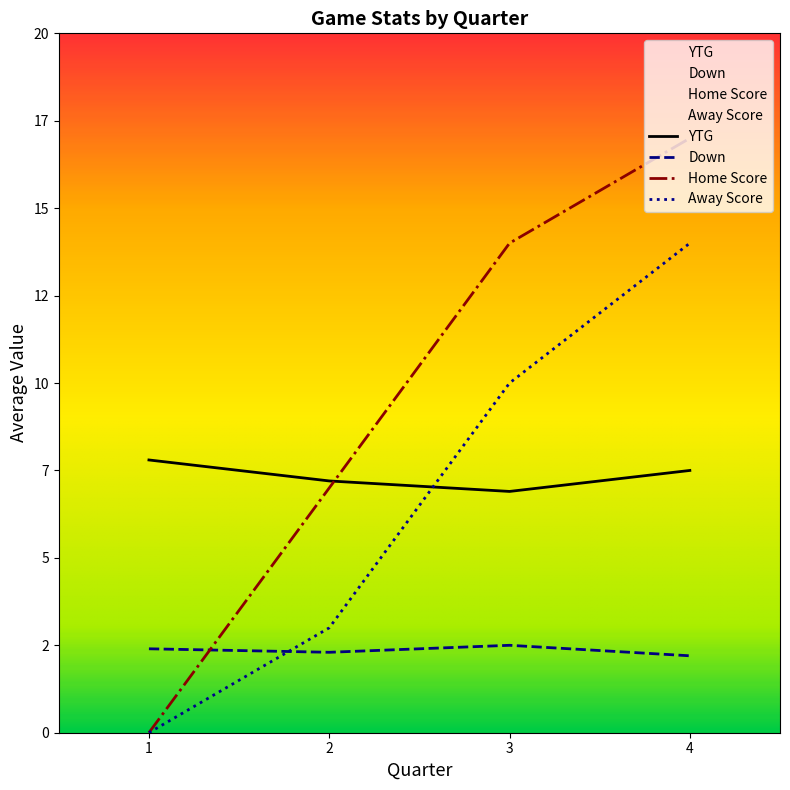

Where is Down nearest to the value 2?

4